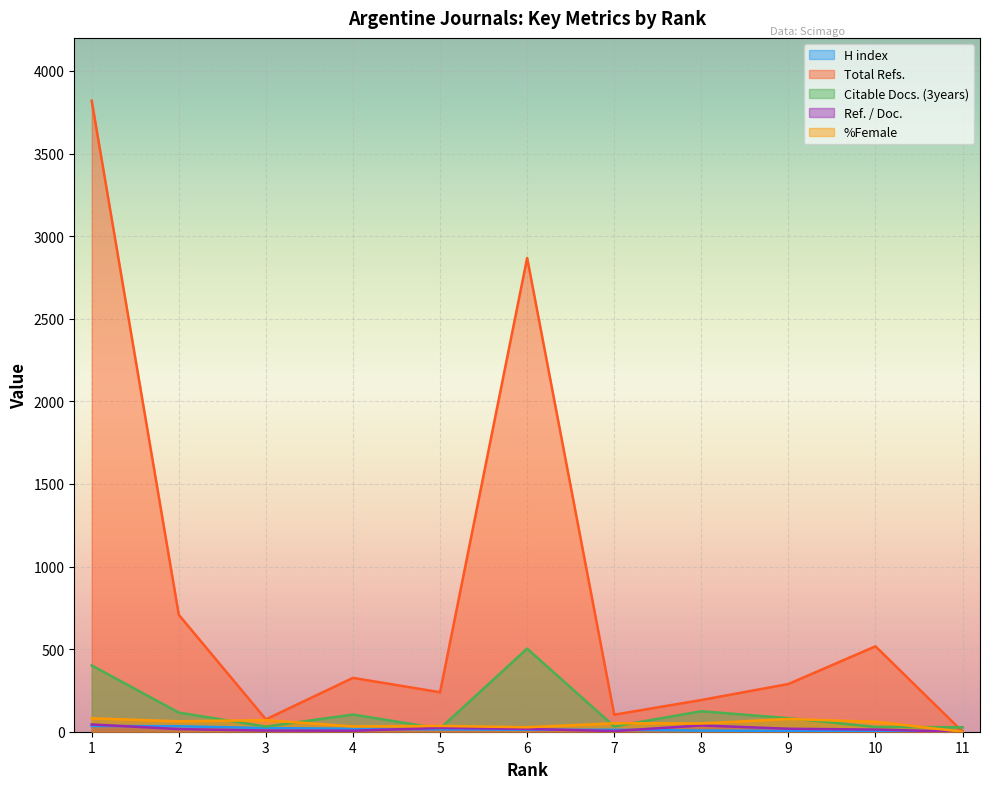

The value of %Female at 2 is 63. True or false?

True